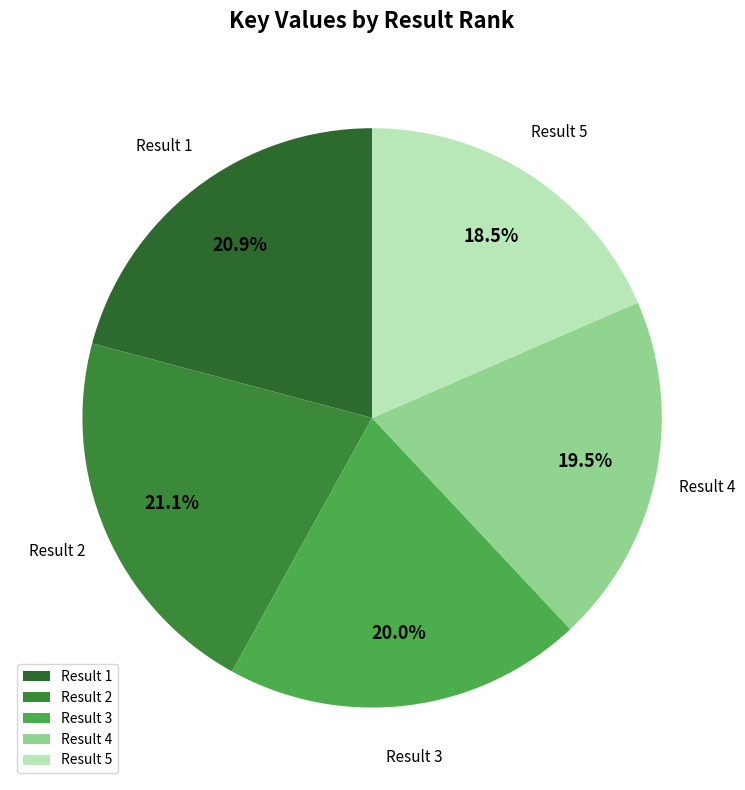

Between Result 5 and Result 4, which is larger?

Result 4